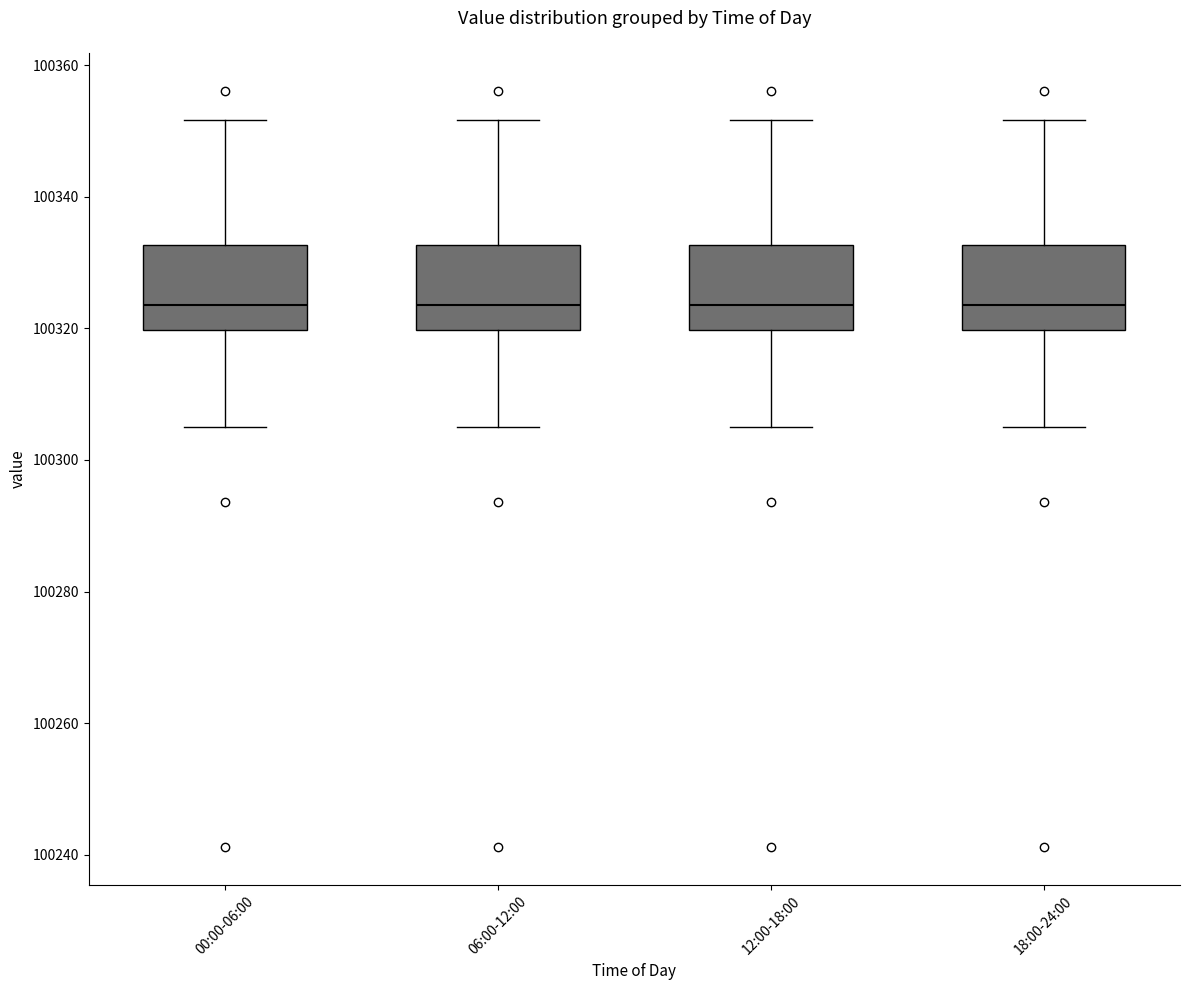

Reading left to right, read every box against the y-axis: the position of its median line, the range the box covers, and the ends of its whiskers. The values are not printed on the chart, so give them approximately, as read against the axis.

00:00-06:00: median 100324, box 100320 to 100332, whiskers 100306 to 100352
06:00-12:00: median 100324, box 100320 to 100332, whiskers 100306 to 100352
12:00-18:00: median 100324, box 100320 to 100332, whiskers 100306 to 100352
18:00-24:00: median 100324, box 100320 to 100332, whiskers 100306 to 100352